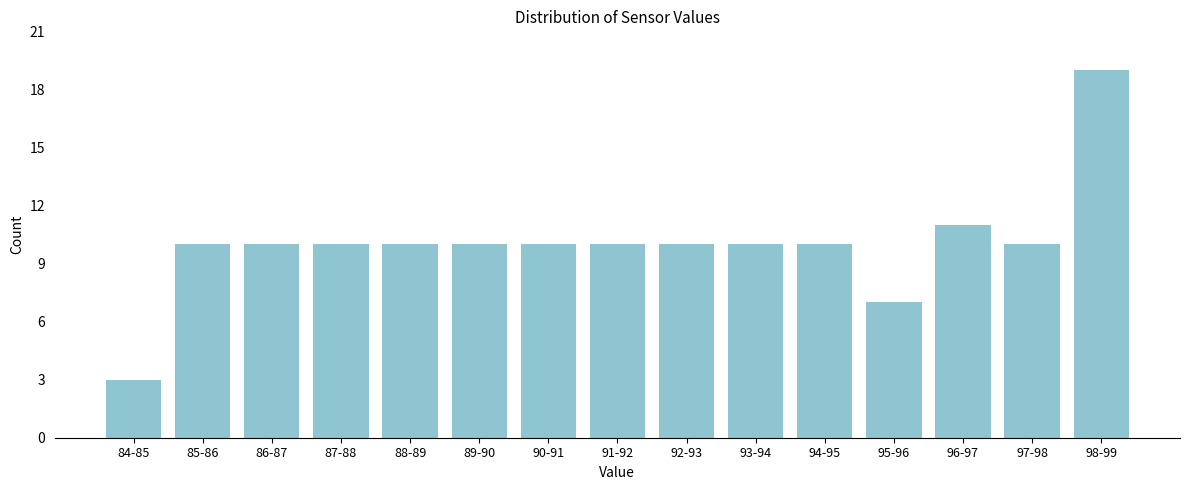

Reading left to right, extract all data points from this chart.

3	10	10	10	10	10	10	10	10	10	10	7	11	10	19